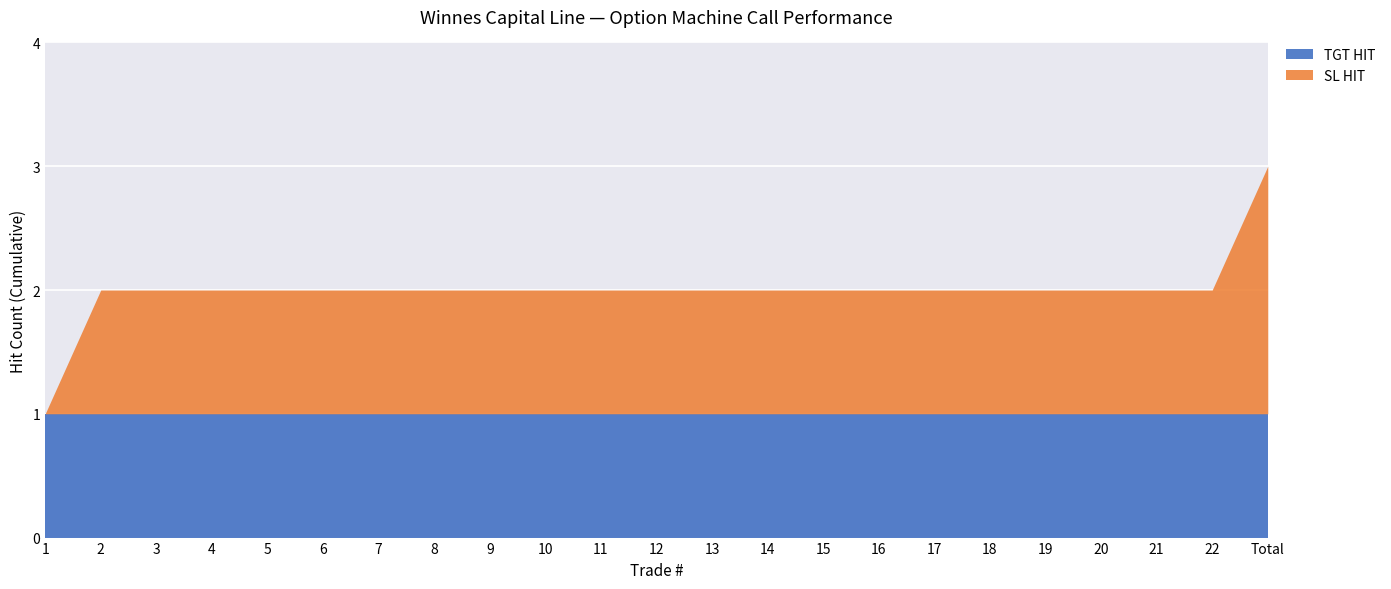

Where do TGT HIT and SL HIT first cross each other?

1 and 2